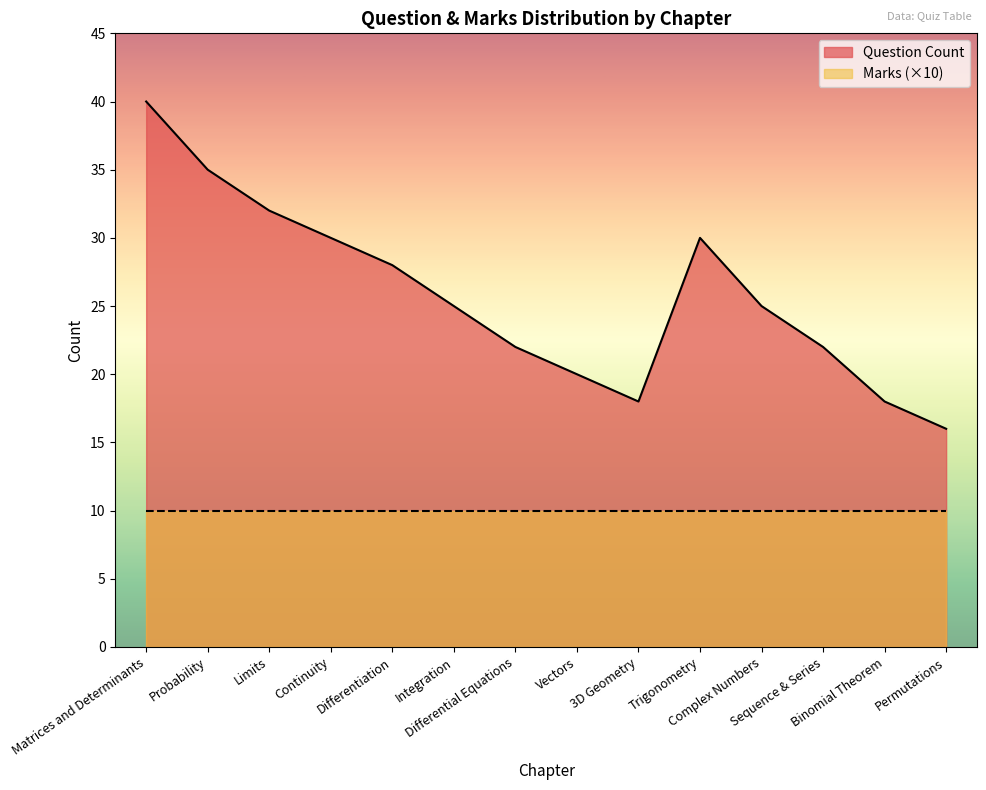

Which series has the largest range (max minus min)?

Question Count